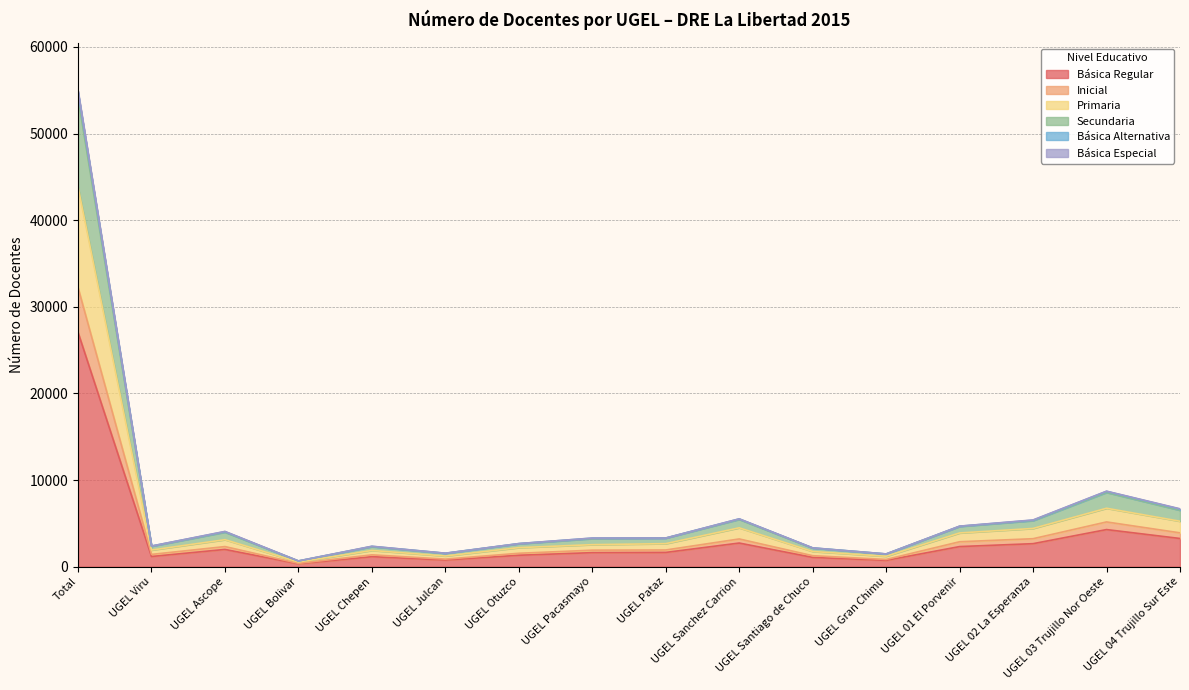

True or false: Primaria has a value of 5210 at UGEL Ascope.

False